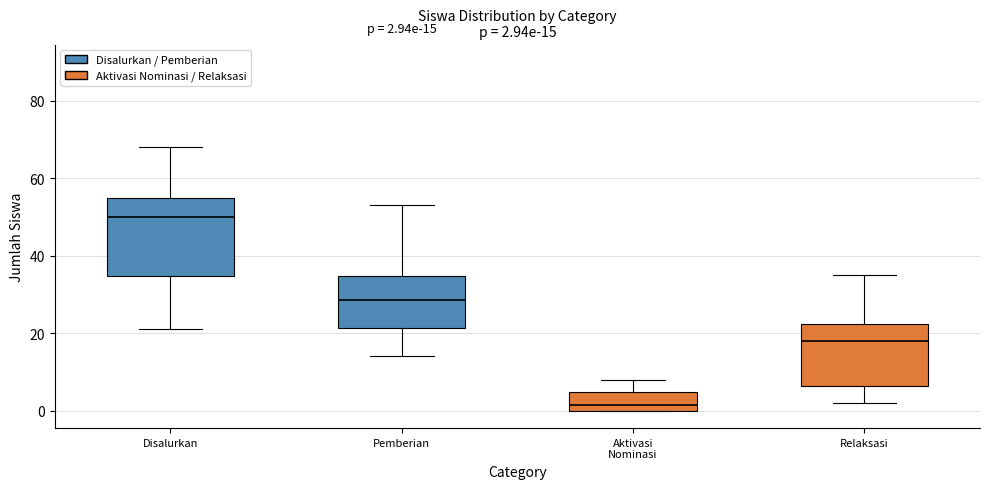

Which box is the tallest, from its lower edge to its upper edge?

Disalurkan